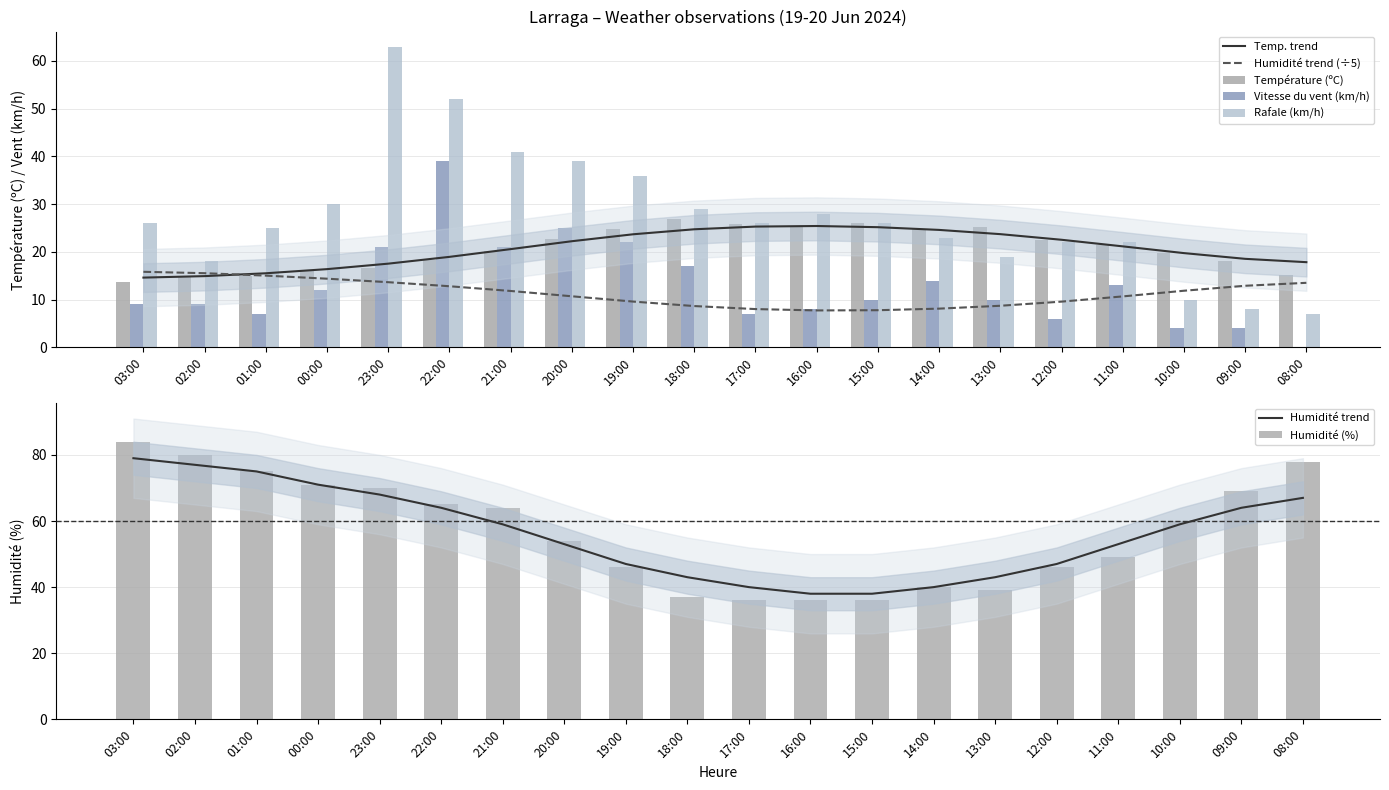

What is the difference between the maximum and minimum values in the Humidité (%) series?

48.0